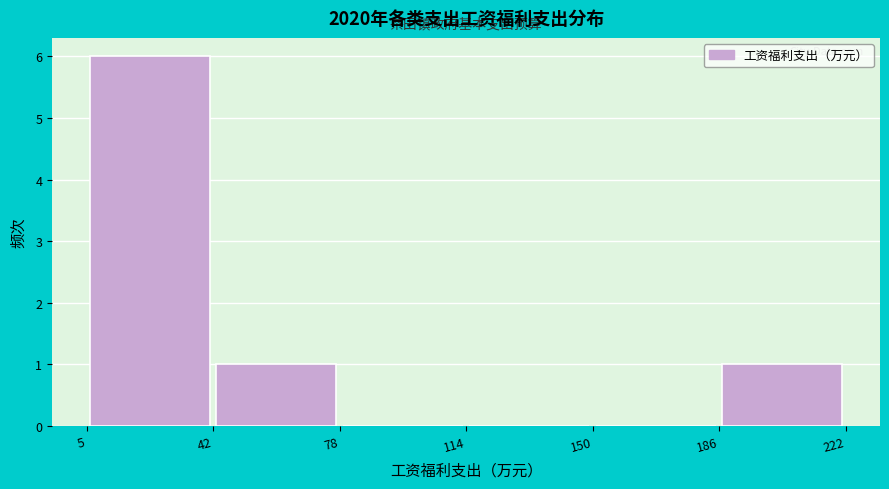

Reading left to right, list every bar in this chart as the range it spans on the x-axis followed by its height. The values are not printed on the chart, so give them approximately, as read against the axis.

5 to 42: 6
42 to 78: 1
78 to 114: 0
114 to 150: 0
150 to 186: 0
186 to 222: 1